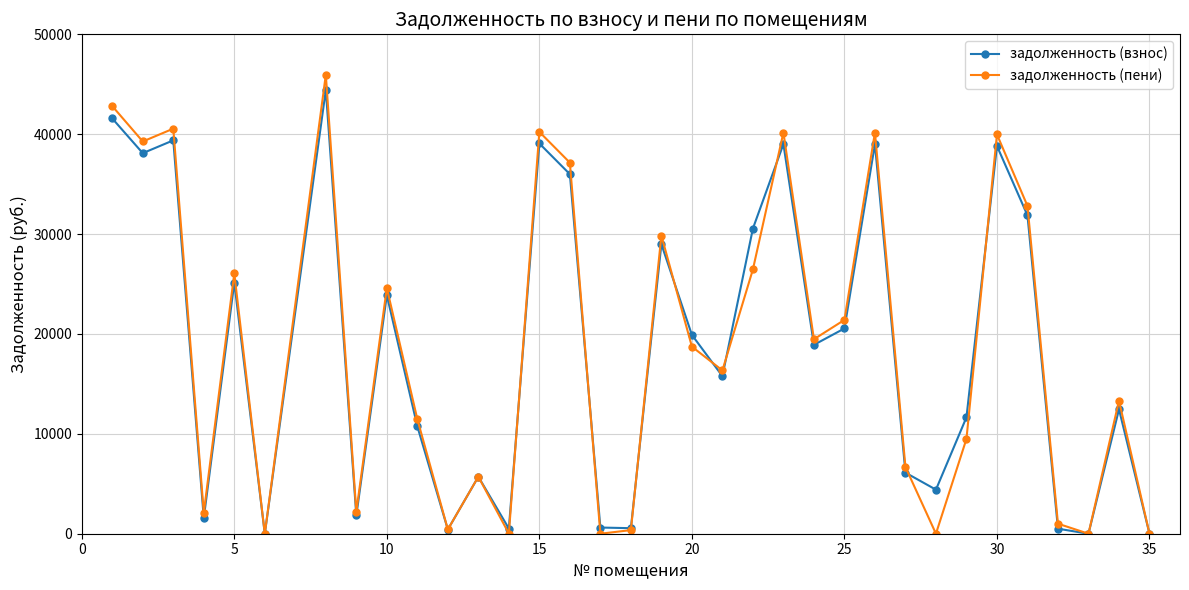

Which series has the largest range (max minus min)?

задолженность (пени)